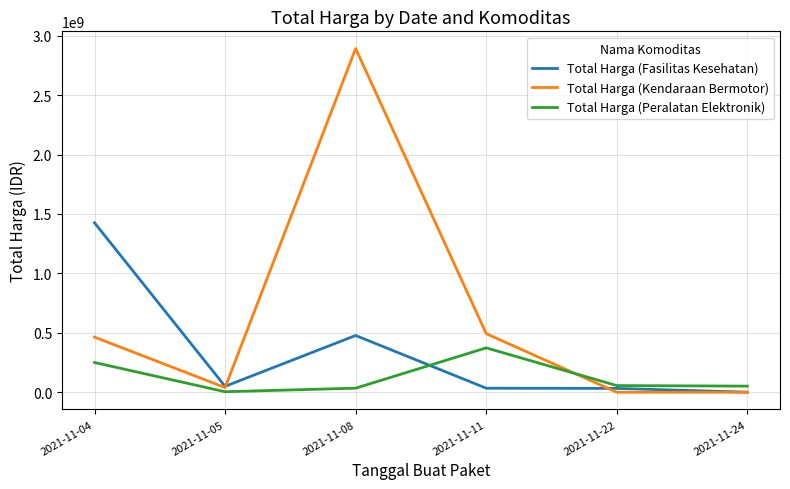

Does the chart have visible grid lines?

Yes